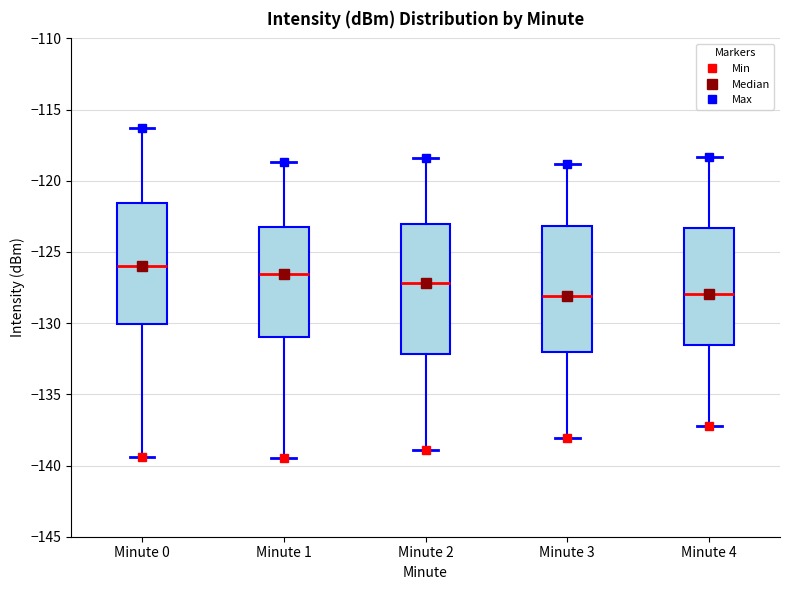

Where does the upper whisker of the box for Minute 3 end on the y-axis? The values are not printed on the chart, so give them approximately, as read against the axis.

-119.0